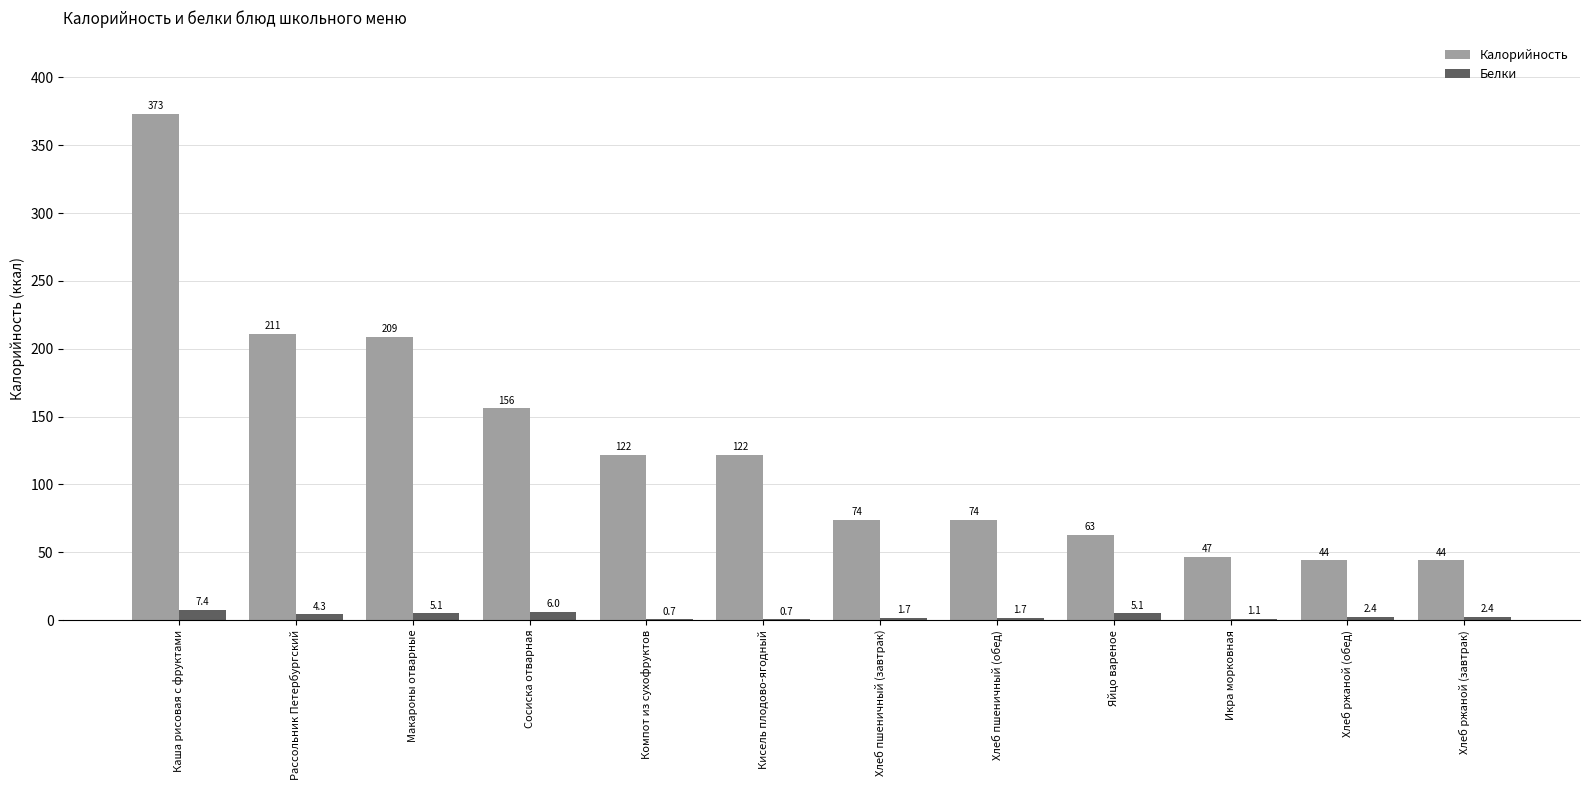

Which label corresponds to the largest value in the chart?

Каша рисовая с фруктами